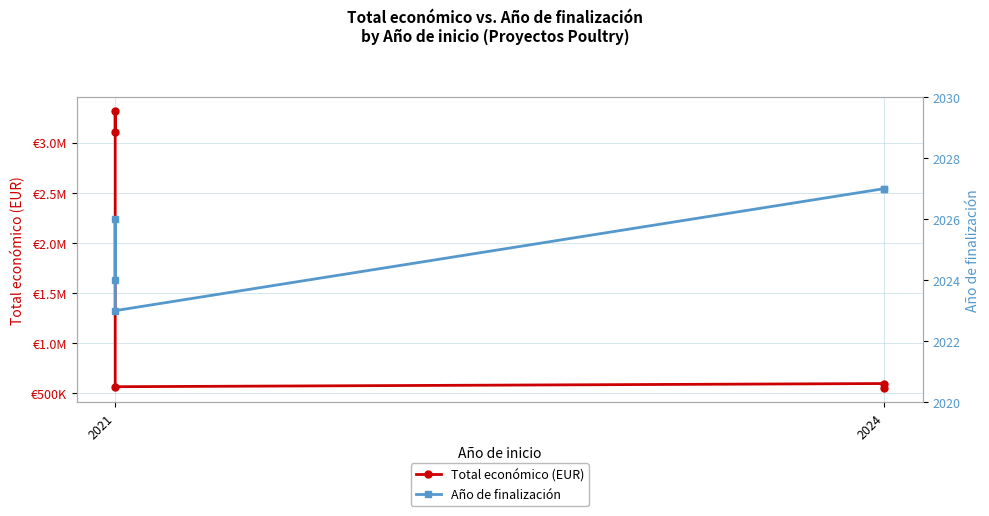

What is the label of the 1st point from the left?

2021